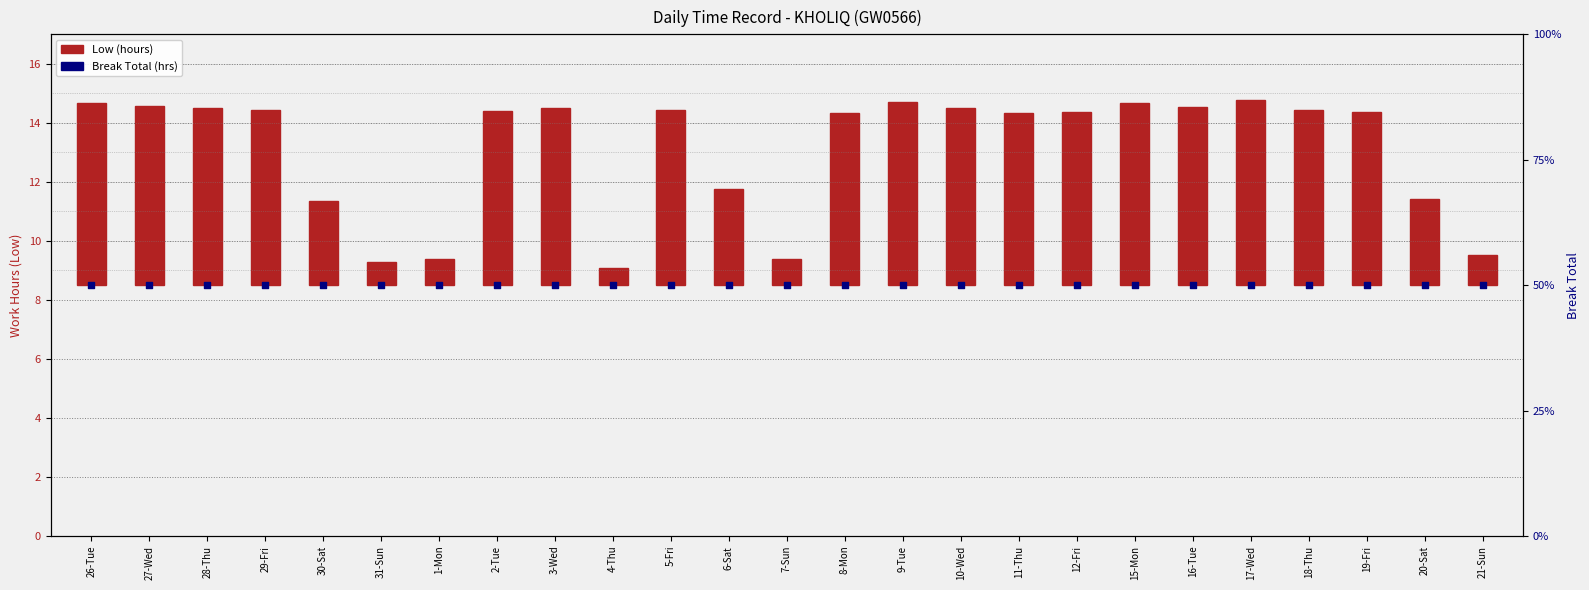

What is the total value across all series at 17-Wed?

56.3